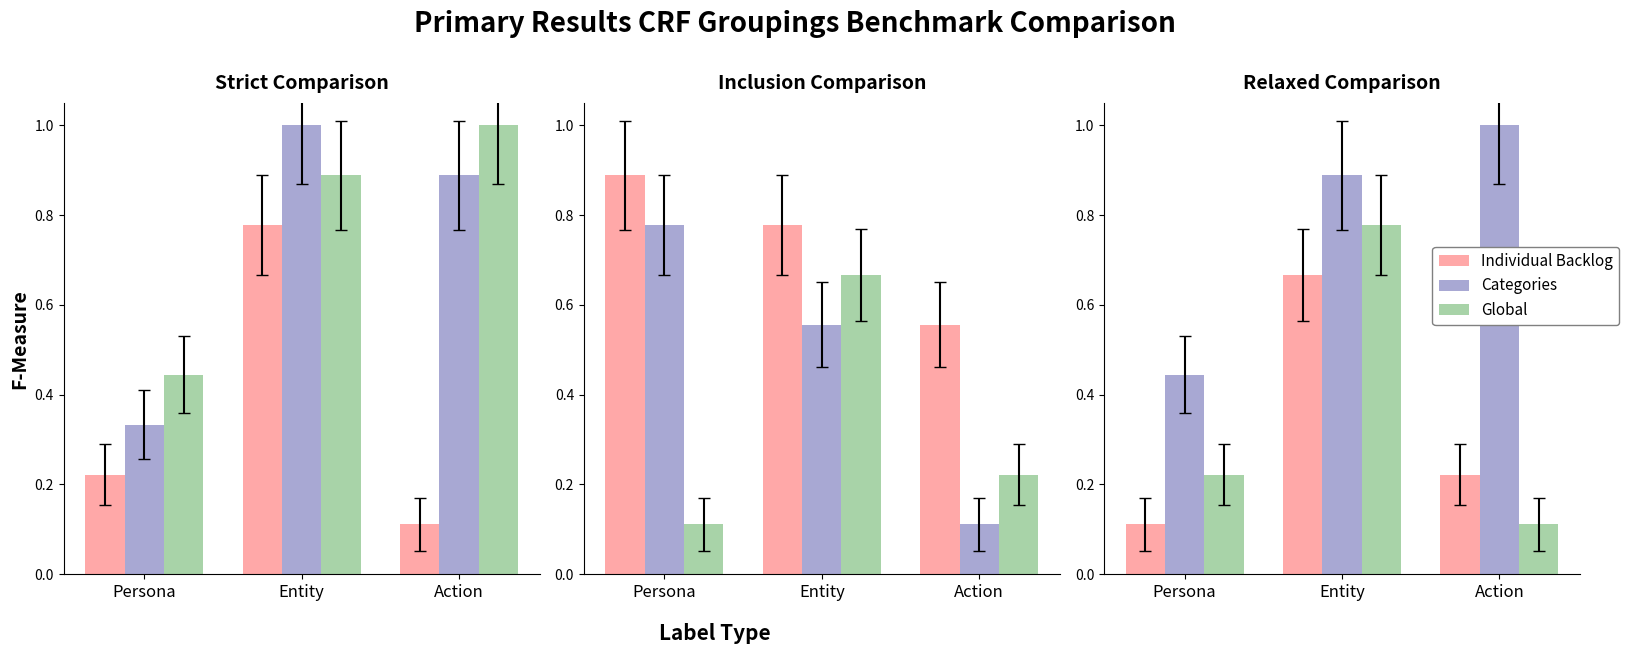

Does the chart contain stacked bars?

No